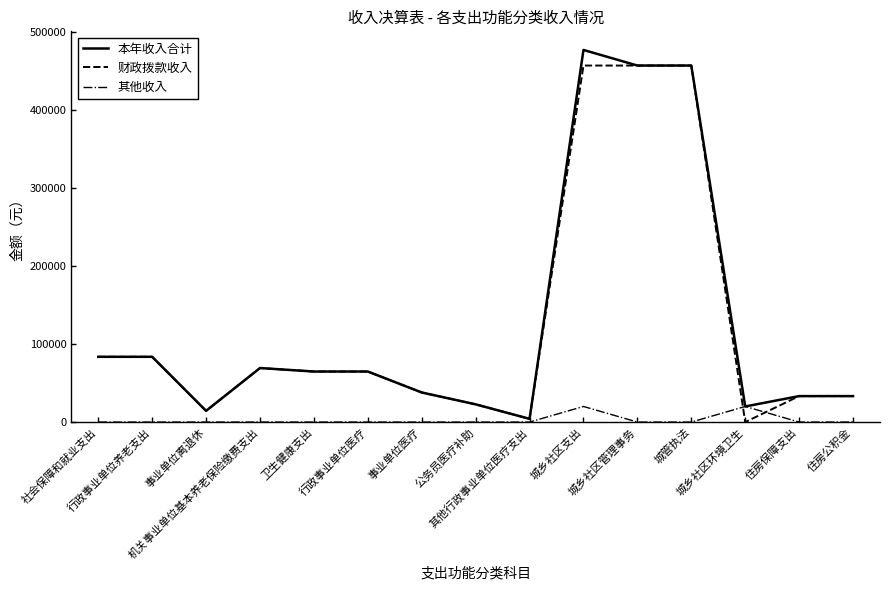

What is the greatest value displayed?

476878.4